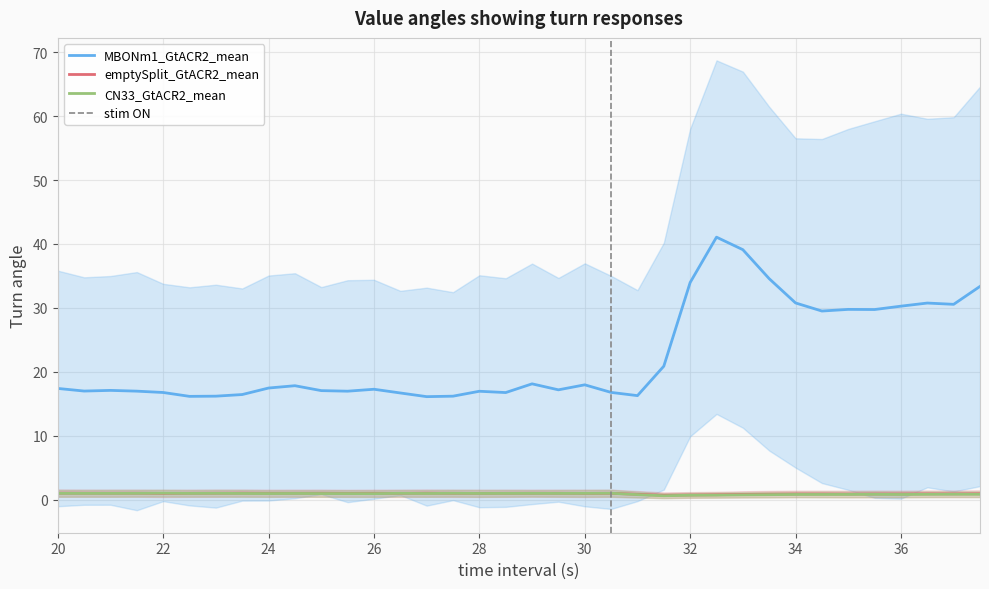

True or false: MBONm1_GtACR2_mean and emptySplit_GtACR2_mean cross at least once.

False